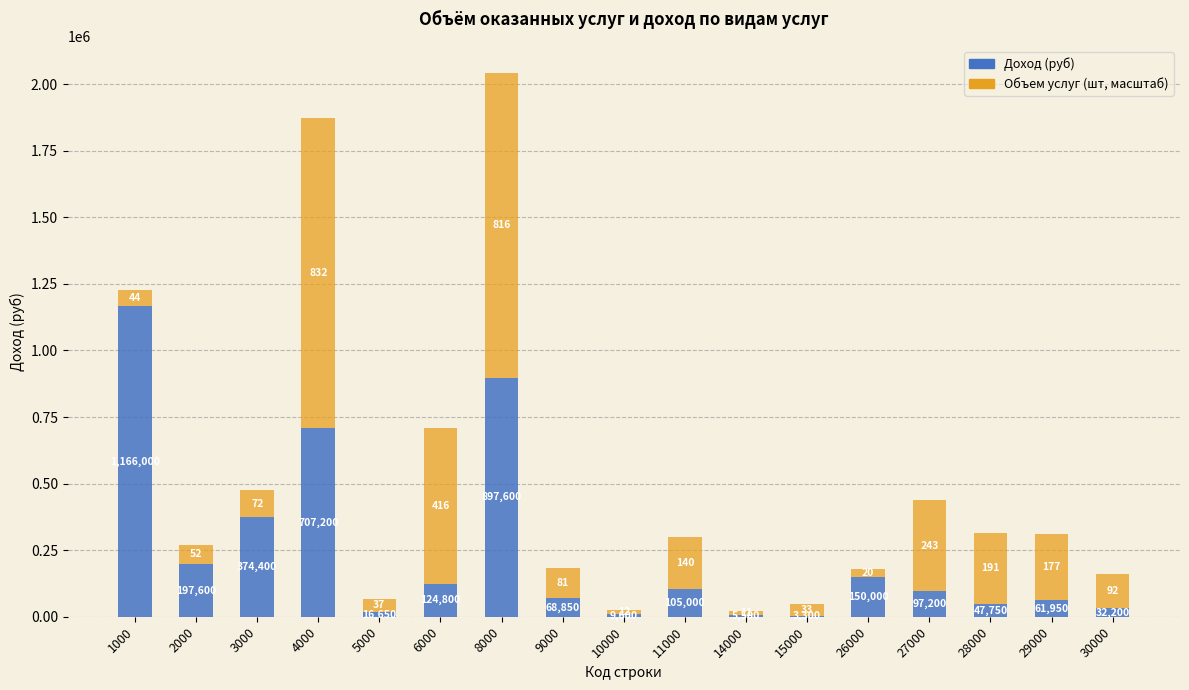

What is the total value across all series at 4000?

1873200.0